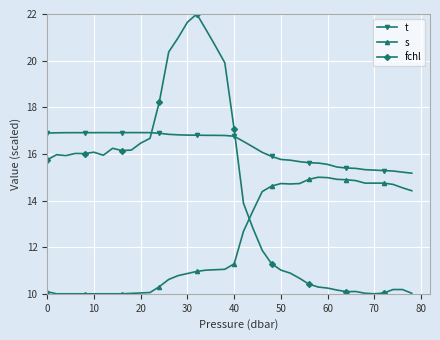

What is the greatest value displayed?

22.0